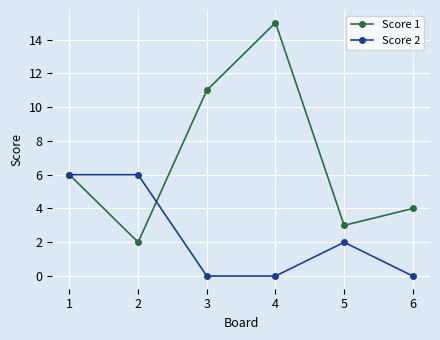

What is the difference between the Score 1 values at 5 and 2?

1